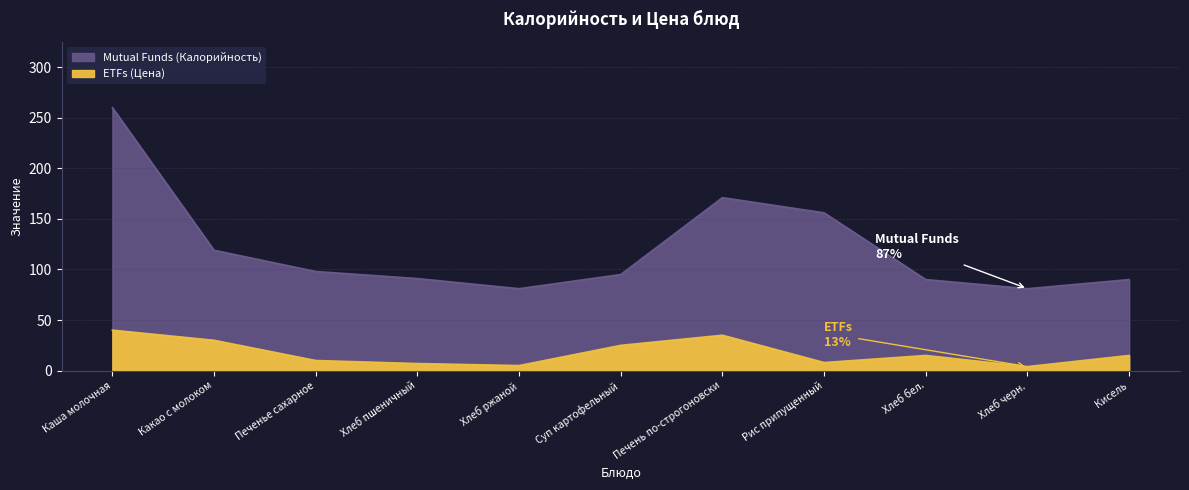

What is the label of the 7th point from the right?

Хлеб ржаной